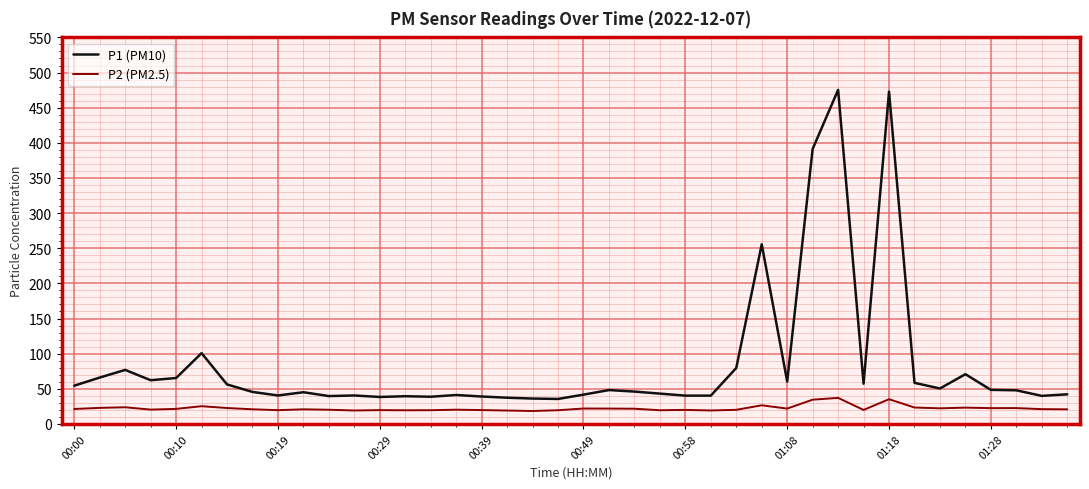

Which series has the largest range (max minus min)?

P1 (PM10)